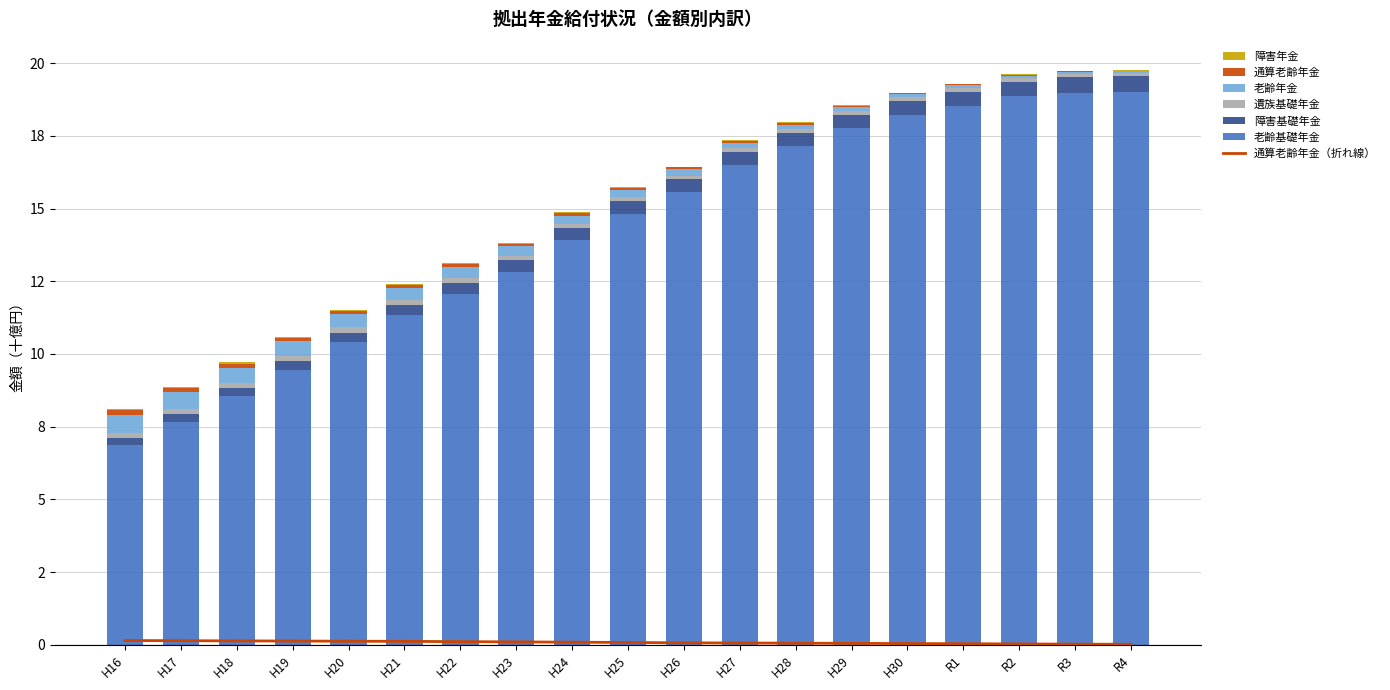

True or false: 通算老齢年金 has a value of 0.0 at R2.

True